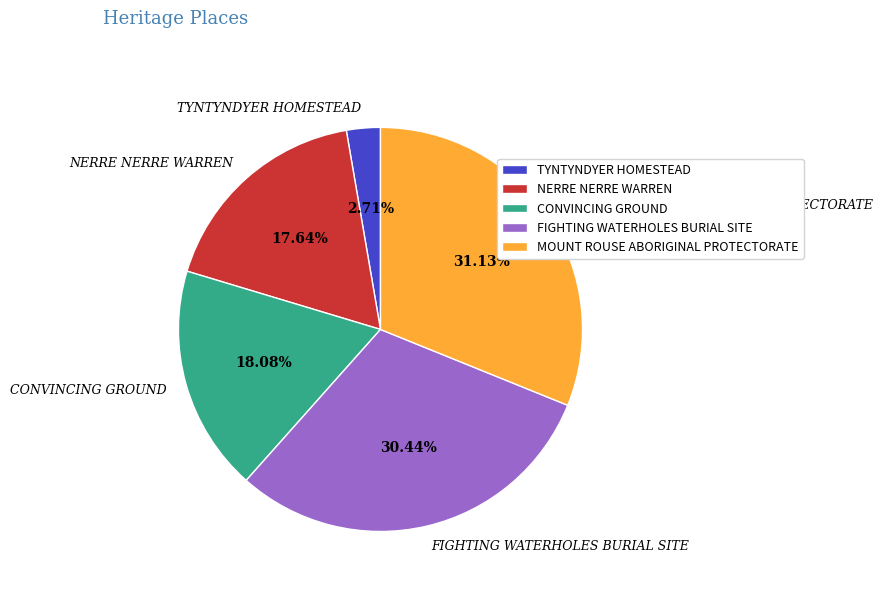

Combined, do NERRE NERRE WARREN and FIGHTING WATERHOLES BURIAL SITE account for over 50%?

No